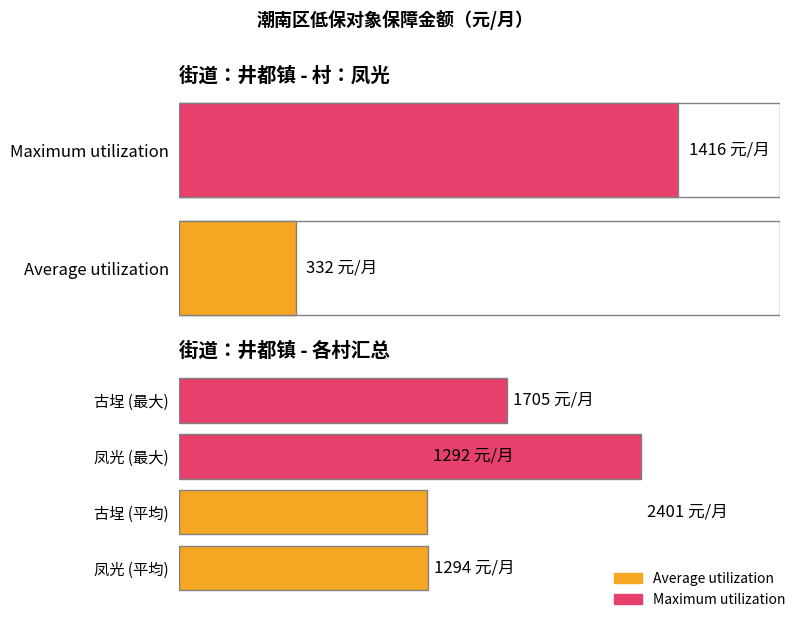

What are all the series names shown in the legend?

Average utilization, Maximum utilization